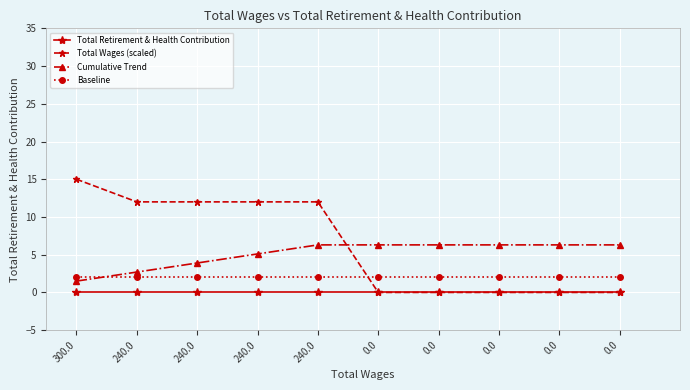

What is the value of the Cumulative Trend point at the 10th from the left?

6.3